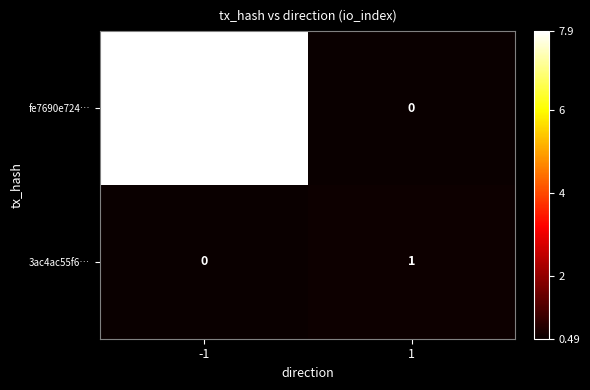

Reading left to right, transcribe all the data shown in this chart.

fe7690e724…: 251	0
3ac4ac55f6…: 0	1